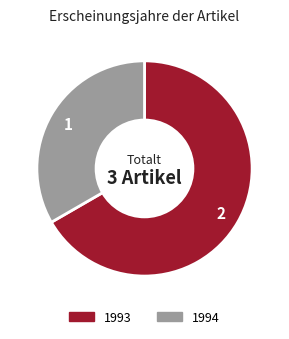

Does any single category account for the majority?

Yes